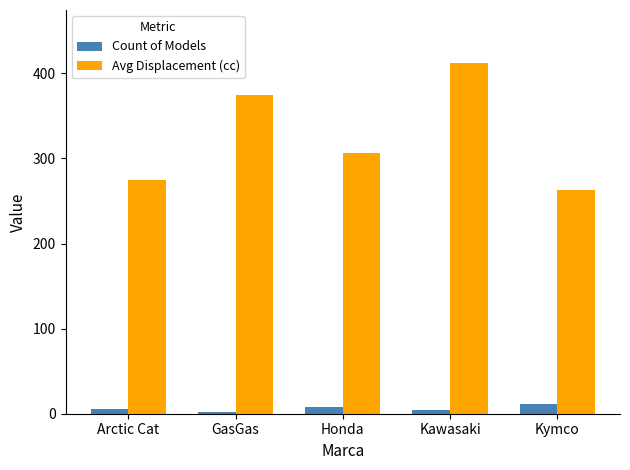

At which category is the sum across all series the highest?

Kawasaki